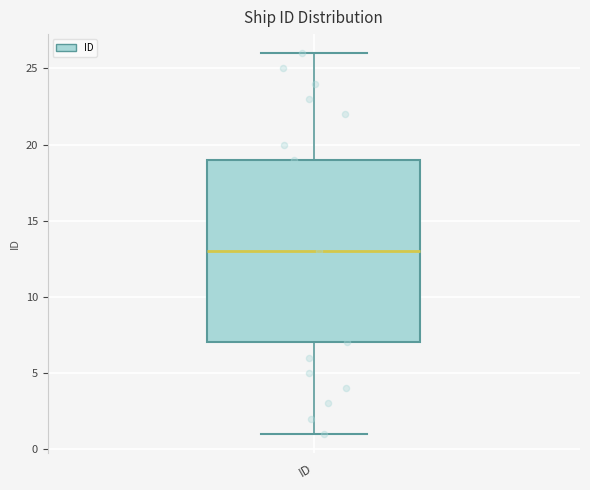

Transcribe this box plot: give where the median line is, the range the box spans, and where the two whiskers end, as read against the y-axis. The values are not printed on the chart, so give them approximately, as read against the axis.

median 13, box 7 to 19, whiskers 1 to 26